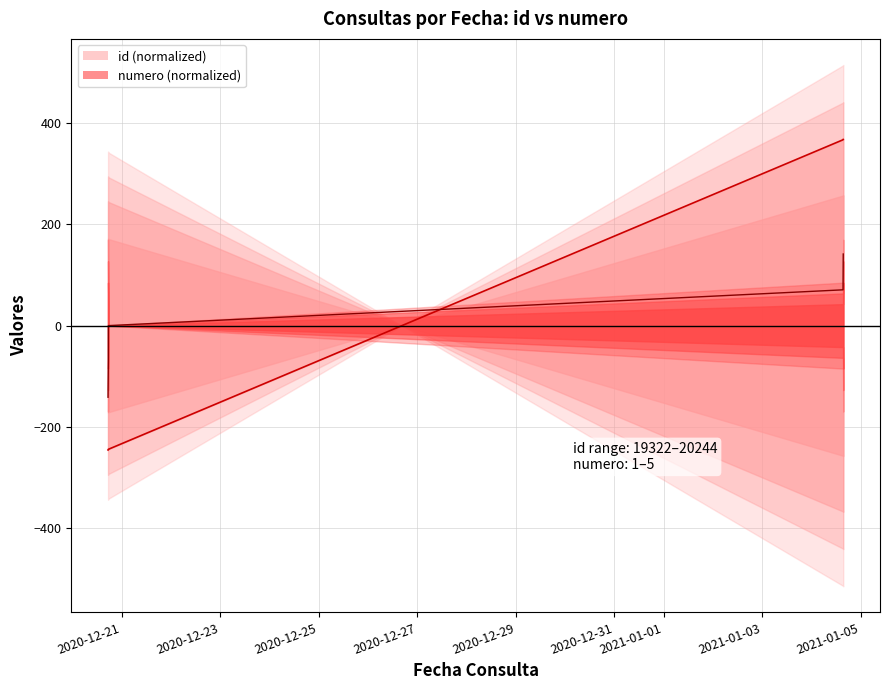

Reading left to right, list all the values displayed in this chart.

id (line): -245.6	-244.9	-244.3	367.1	367.8
numero (line): -141.4	-70.7	0.0	70.7	141.4